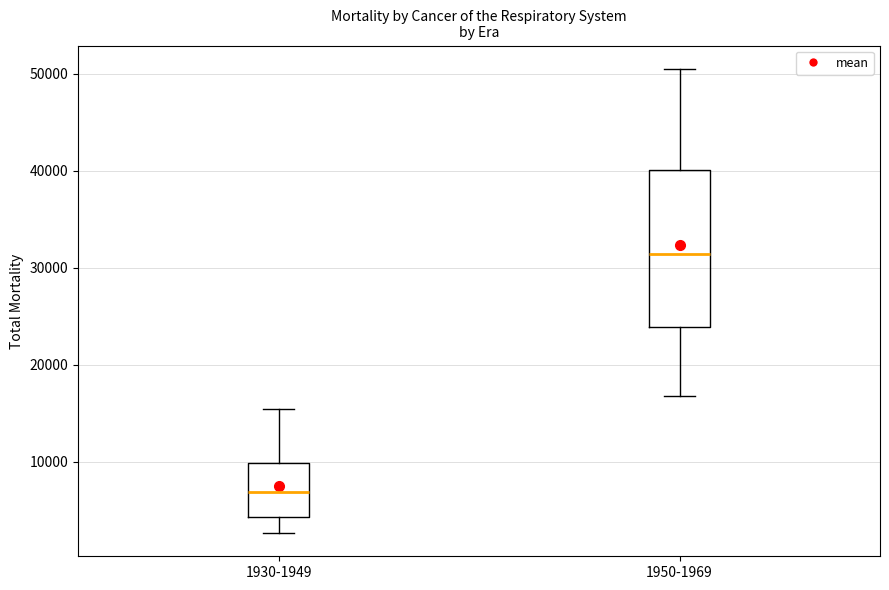

Which box has the lowest median line?

1930-1949